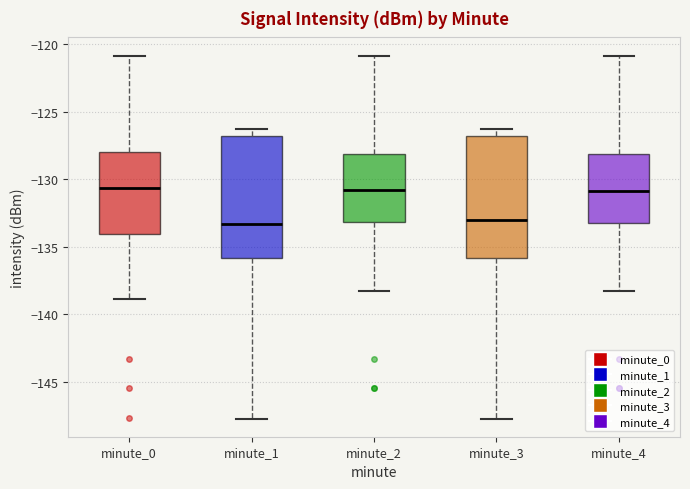

Where is the lower edge of the box for minute_3 on the y-axis? The values are not printed on the chart, so give them approximately, as read against the axis.

-136.0